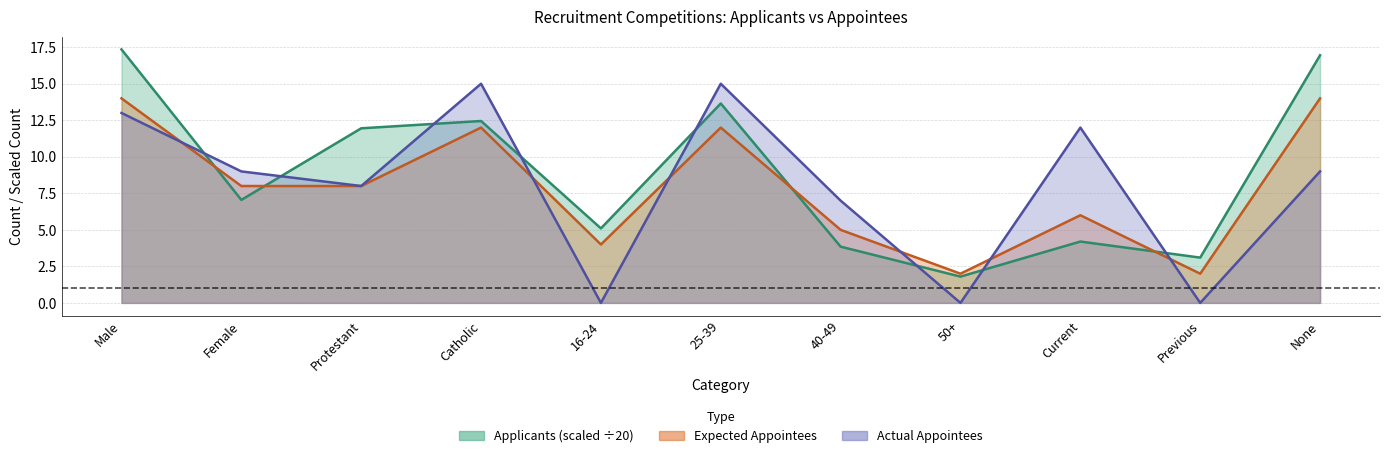

Is it true that Expected Appointees equals 6.3 at 16-24?

False